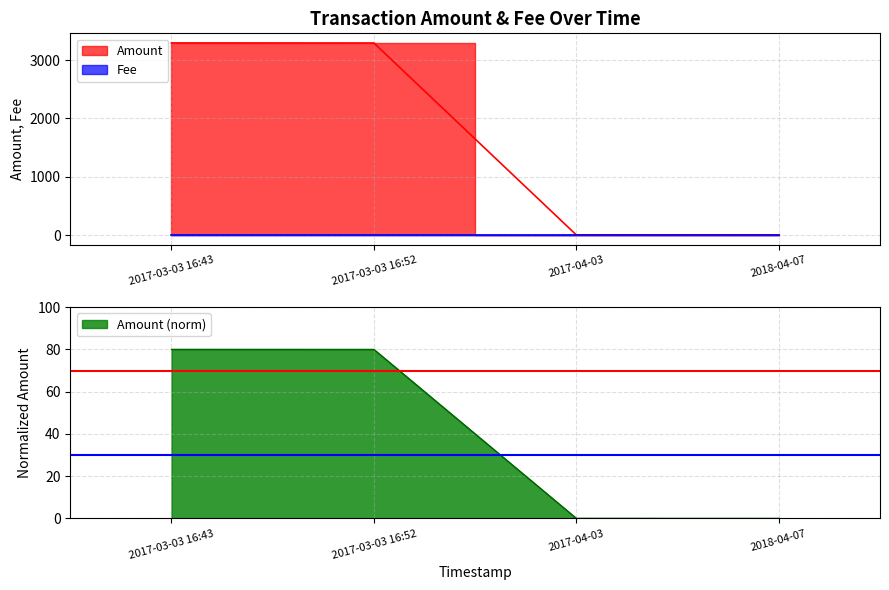

Is it true that Amount (norm) equals 80.0 at 2017-03-03 16:43?

True